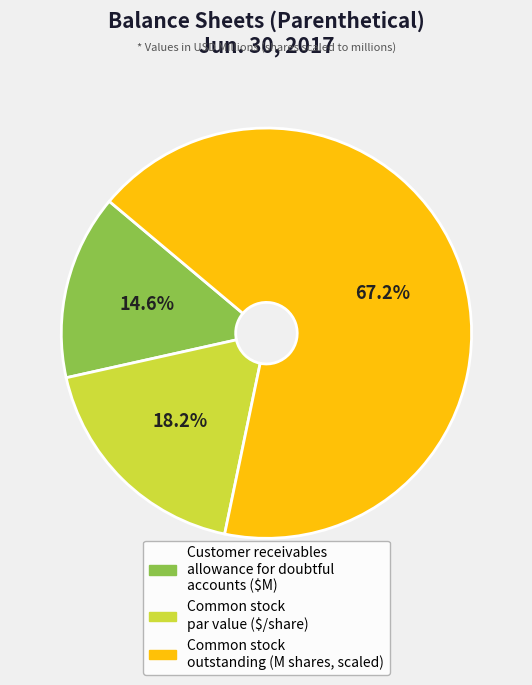

Count the number of slices in the pie.

3